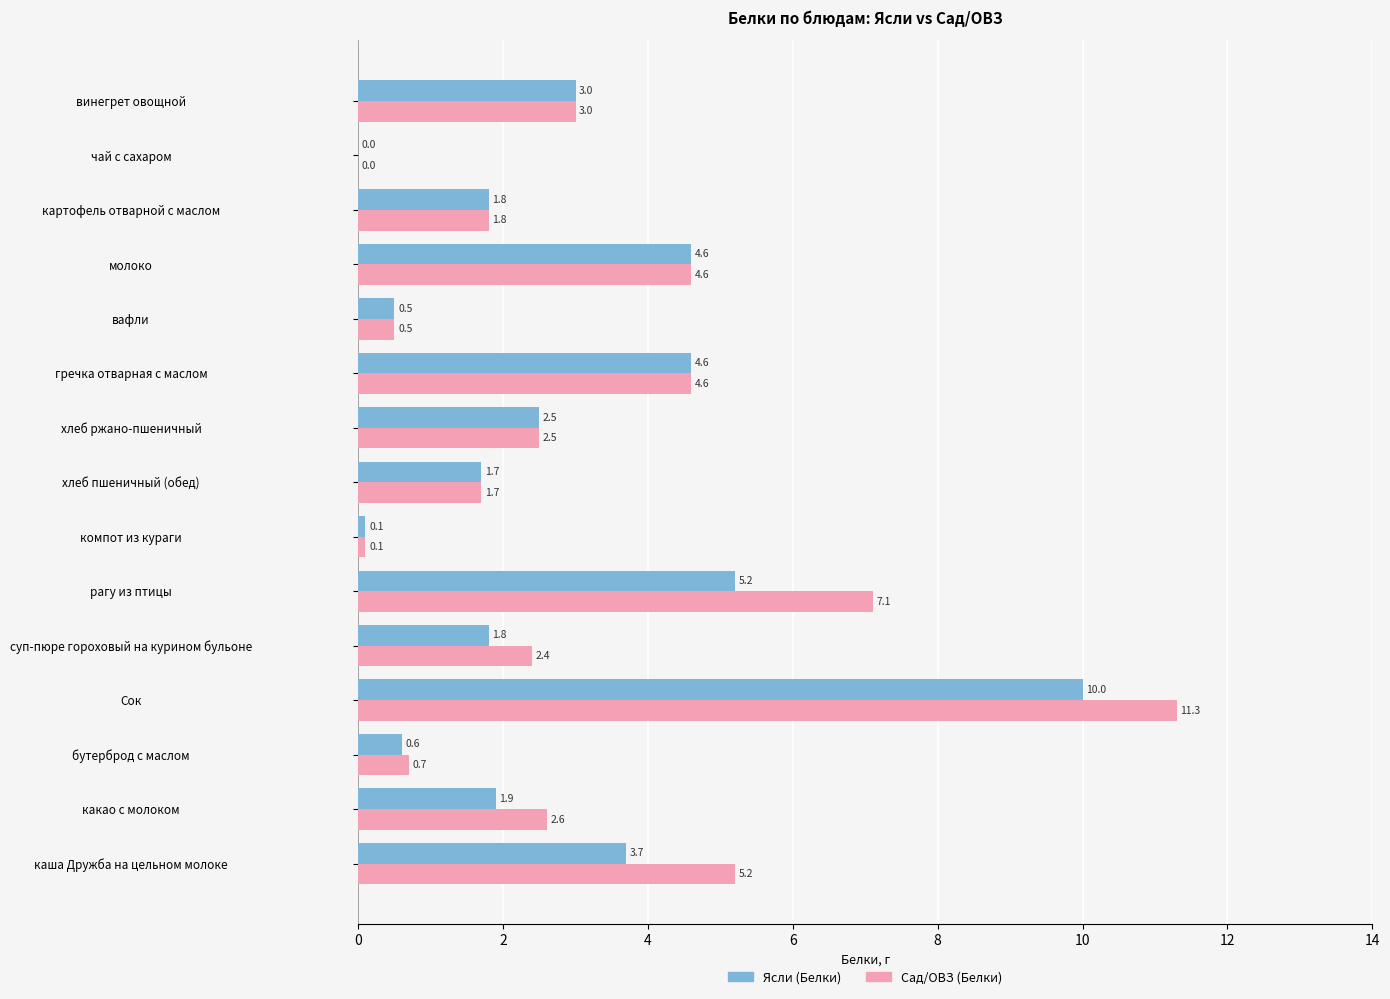

Is it true that Сад/ОВЗ (Белки) equals 1.6 at какао с молоком?

False